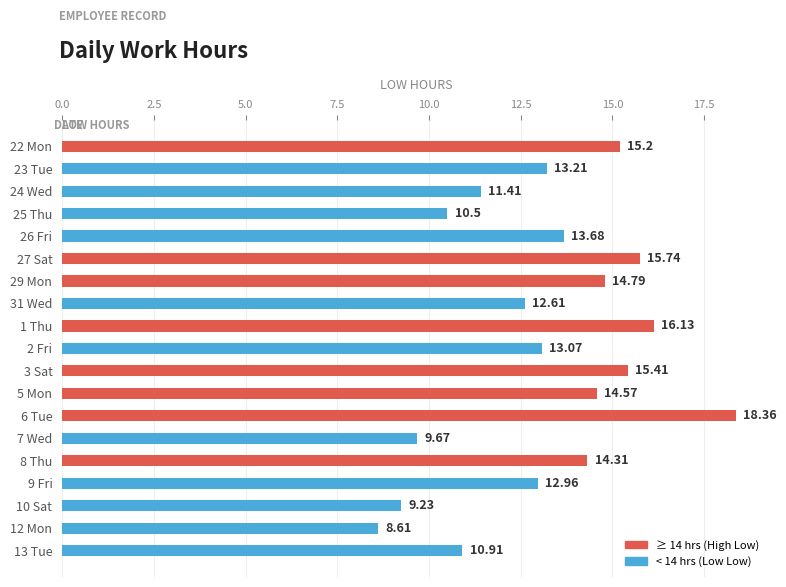

Rank the categories by value from highest to lowest.

6 Tue, 1 Thu, 27 Sat, 3 Sat, 22 Mon, 29 Mon, 5 Mon, 8 Thu, 26 Fri, 23 Tue, 2 Fri, 9 Fri, 31 Wed, 24 Wed, 13 Tue, 25 Thu, 7 Wed, 10 Sat, 12 Mon